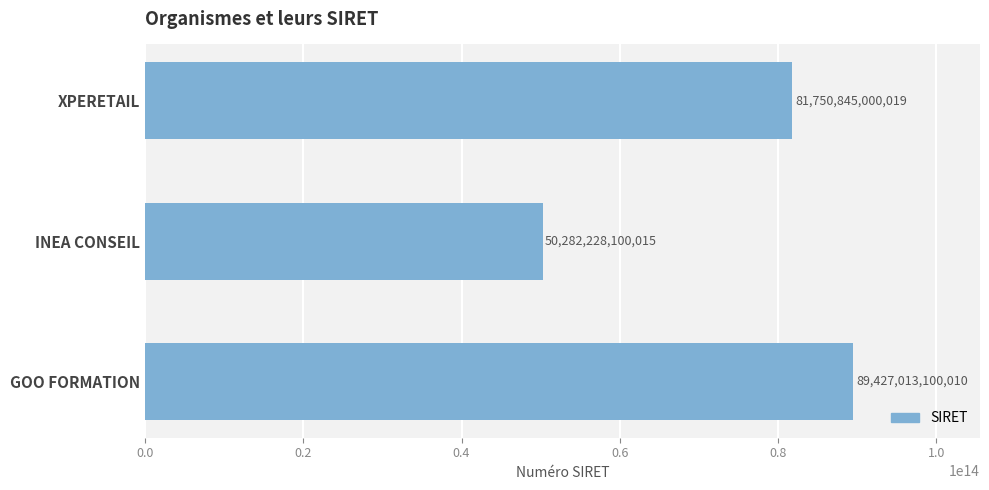

Does the chart contain any negative values?

No